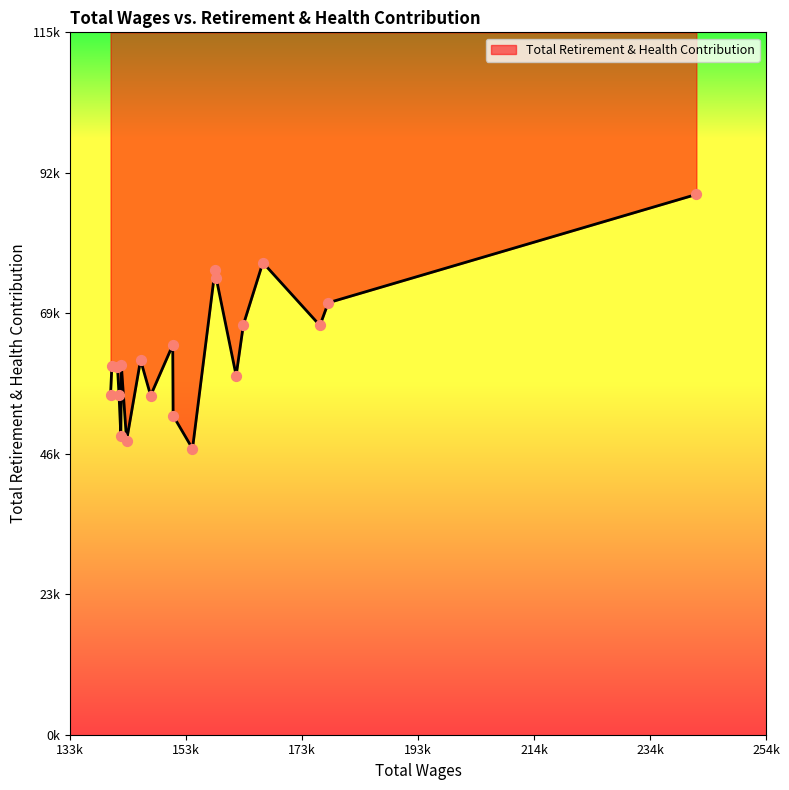

Approximately how many times larger is the value at 15 compared to 14?

0.8